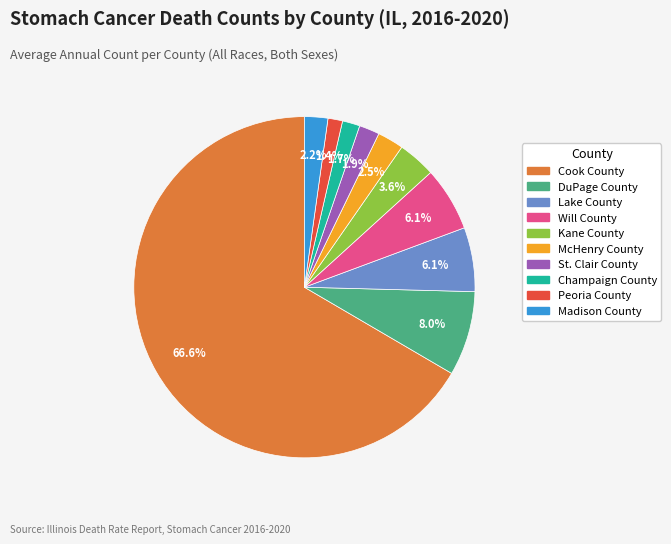

What is the largest slice in the pie chart?

Cook County